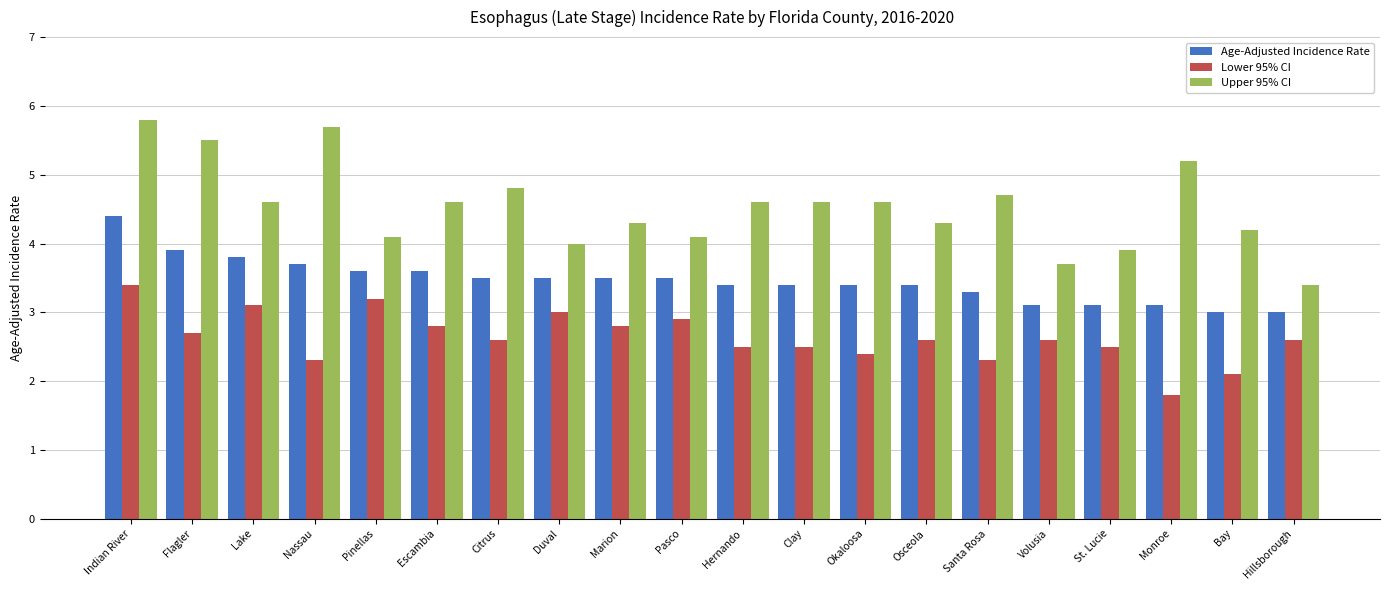

Where does the Lower 95% CI series first go above 2?

Indian River